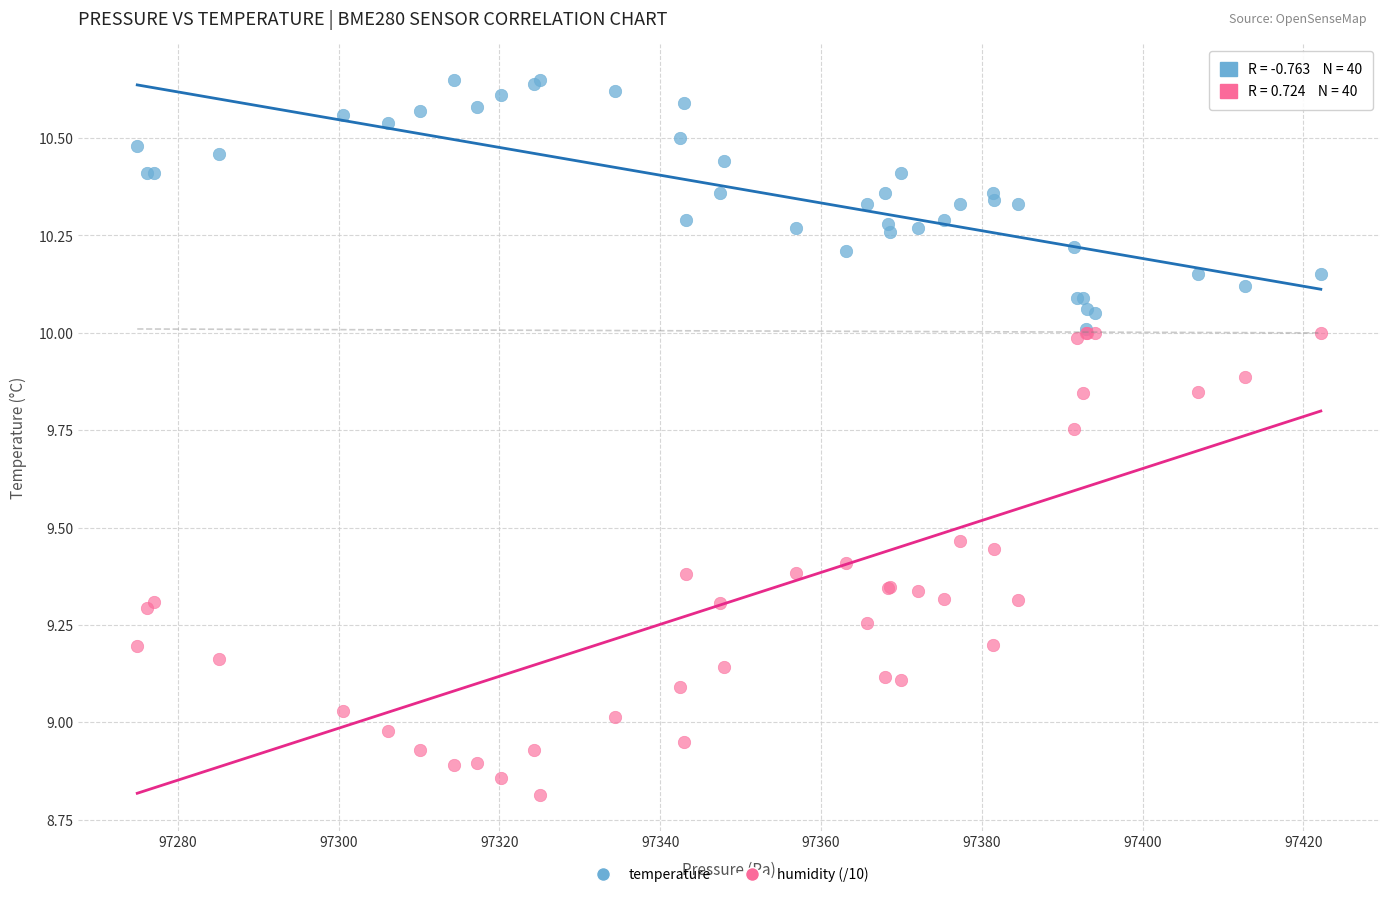

What are all the series names shown in the legend?

temperature, humidity (/10)